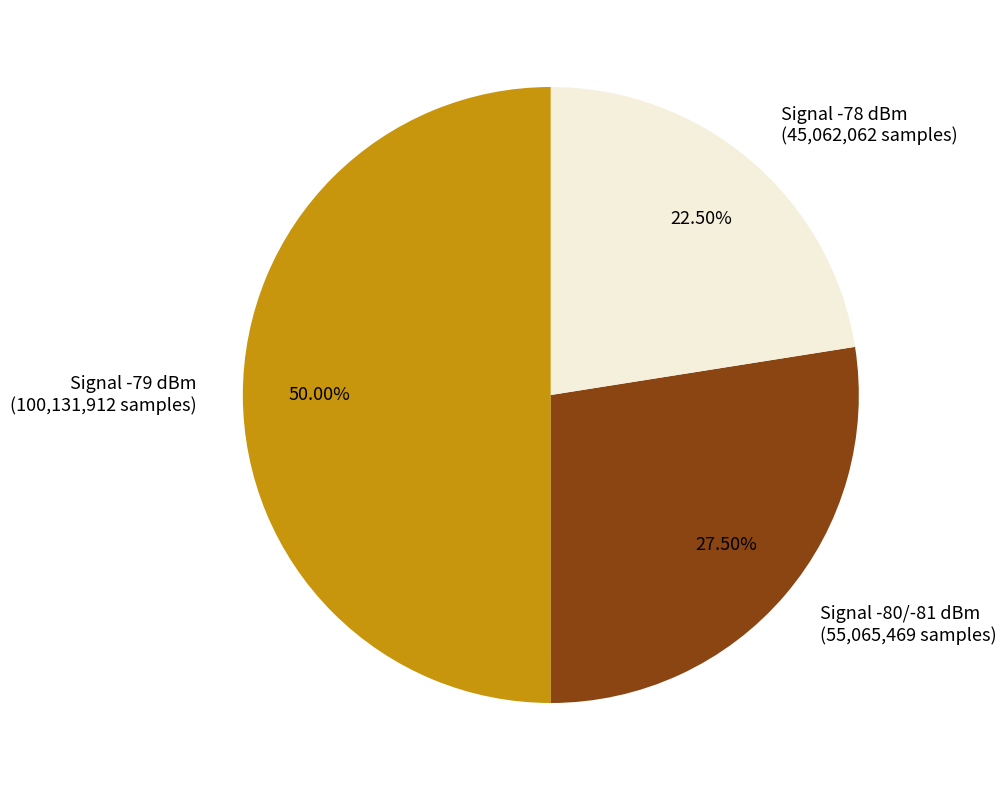

Rank the categories by value from lowest to highest.

Signal -78 dBm (45,062,062 samples), Signal -80/-81 dBm (55,065,469 samples), Signal -79 dBm (100,131,912 samples)